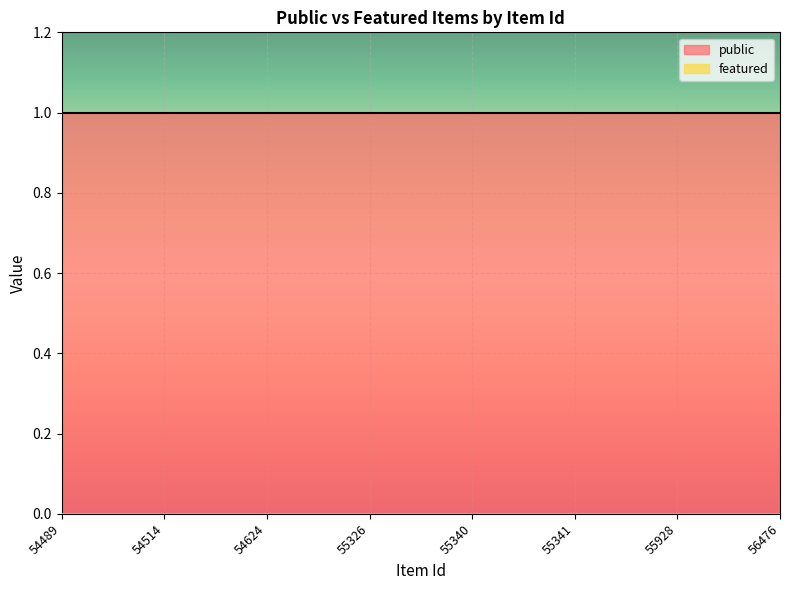

Rank the series by their average value, from lowest to highest.

featured, public